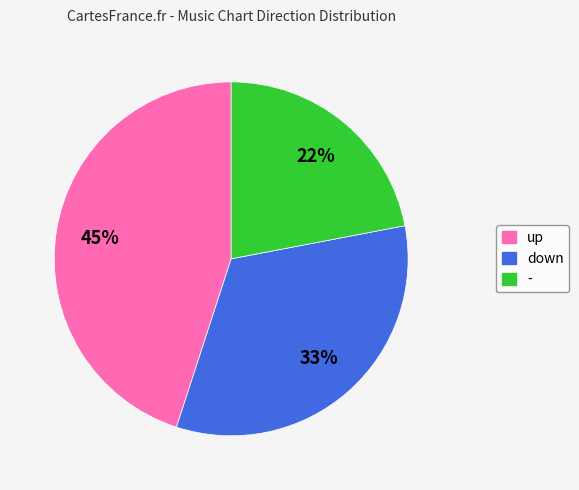

Is the sum of - and up greater than half?

Yes